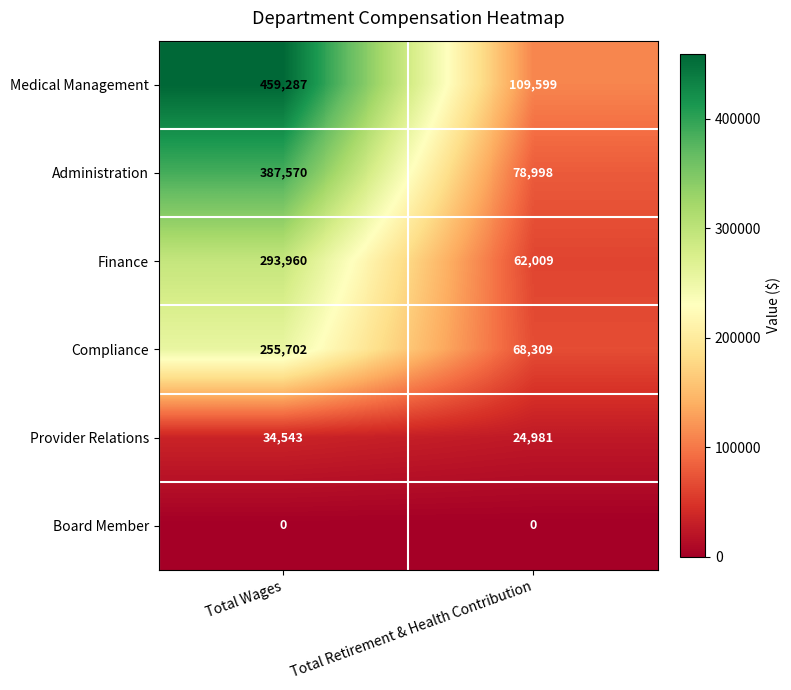

The Administration series shows 78998 at Total Retirement & Health Contribution. True or false?

True